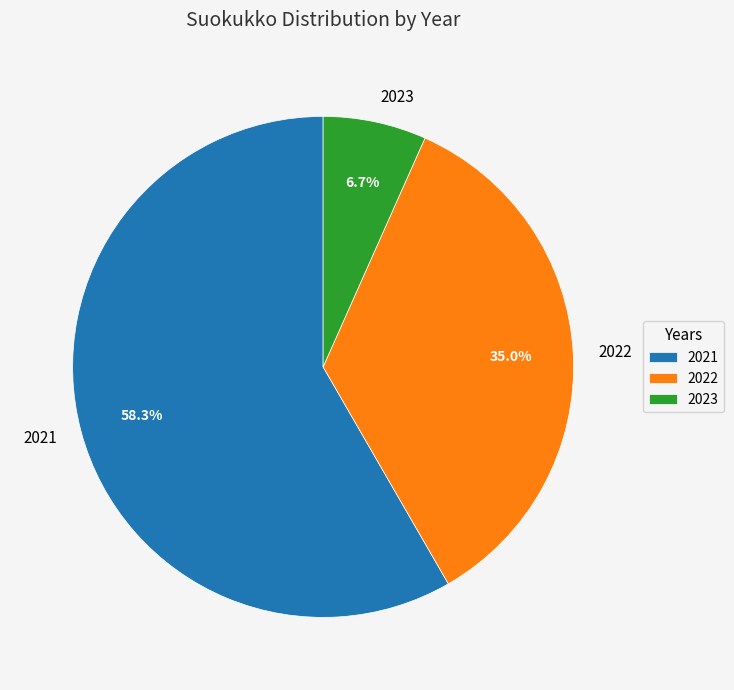

Which category has the biggest portion of the pie?

2021